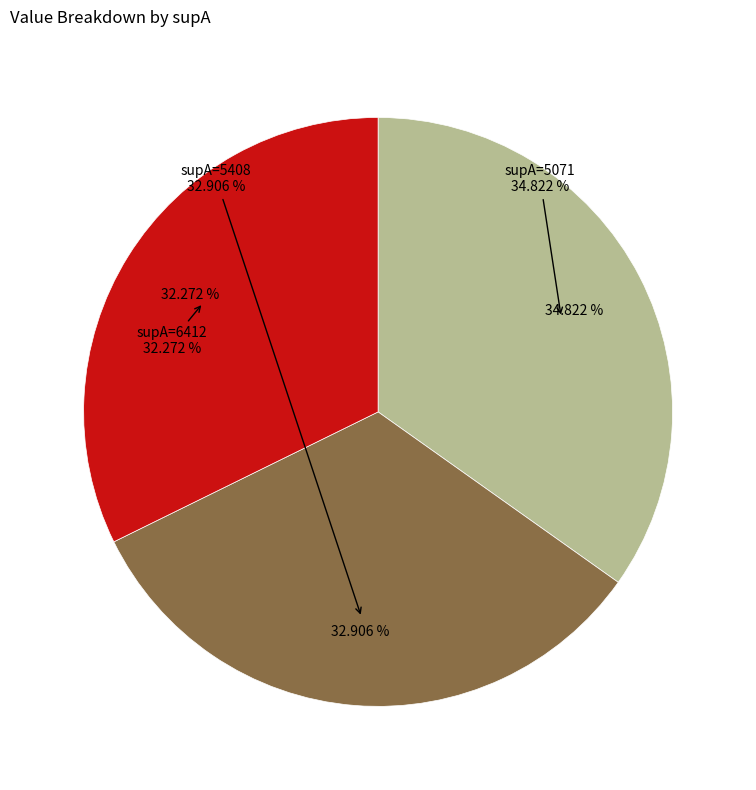

To the nearest percent, what is the average slice percentage?

33%